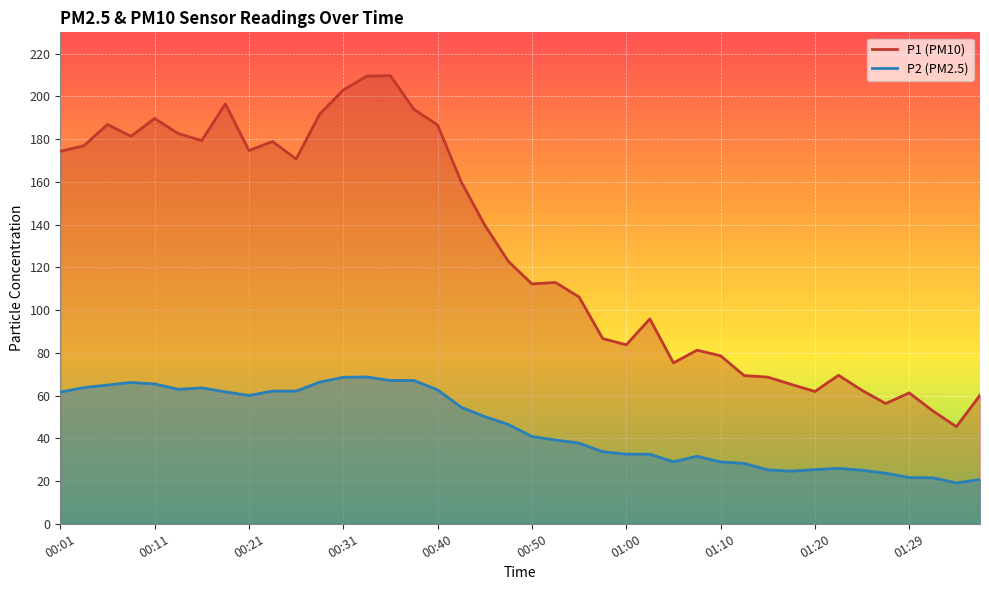

Where does the P1 series first go above 122?

00:01